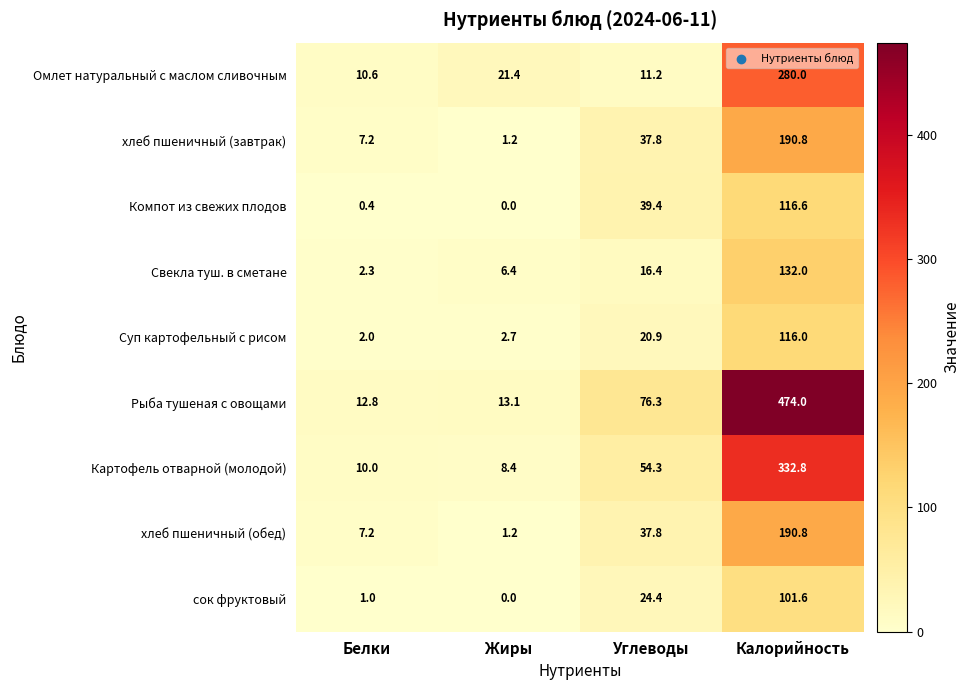

How many series are shown in this chart?

9